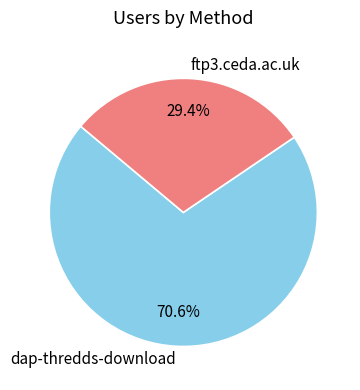

To the nearest percent, what is the average slice percentage?

50%